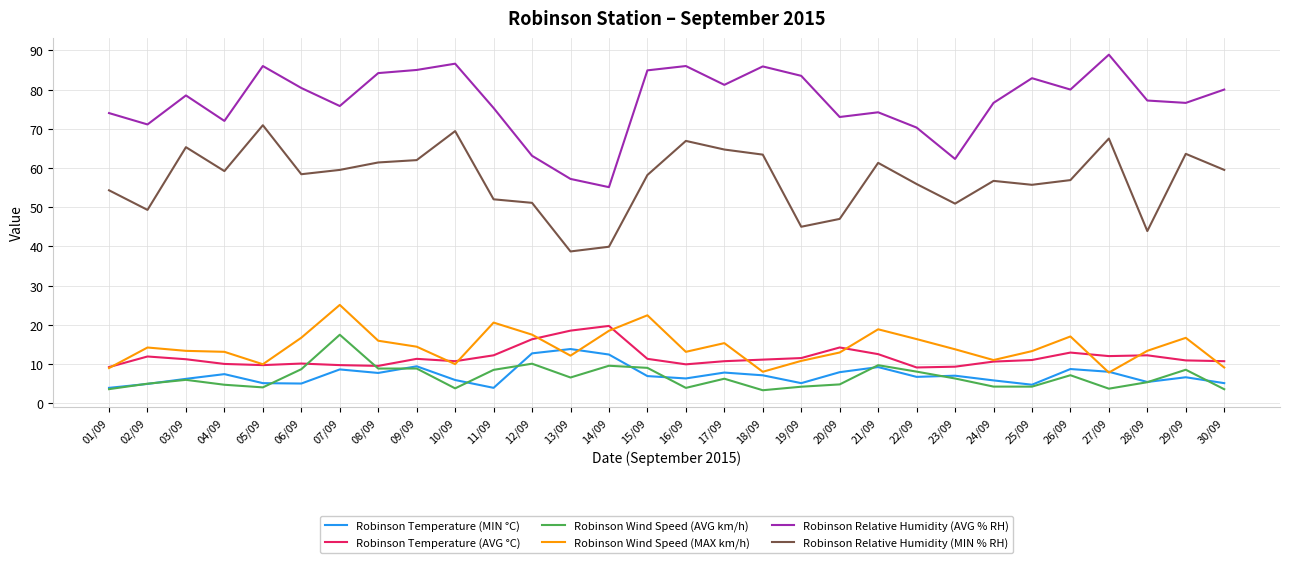

What is the total value across all series at 05/09?

185.6